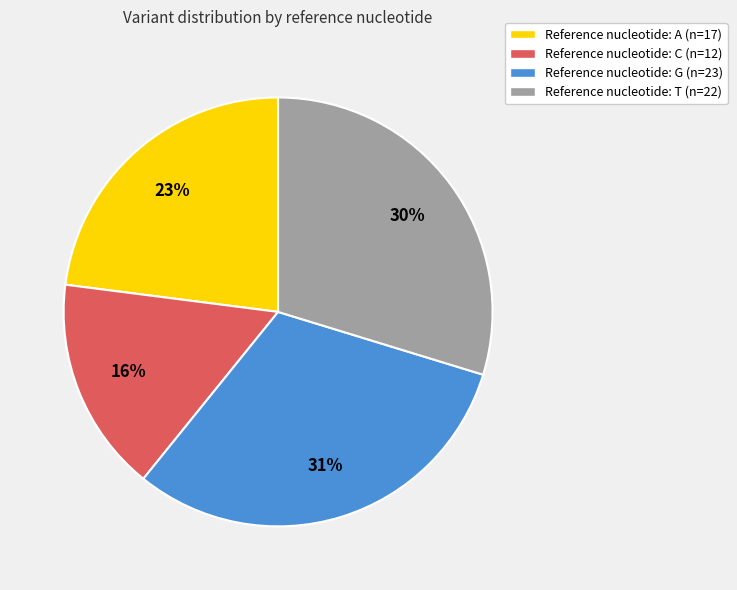

Approximately how many times larger is the value at Reference nucleotide: A (n=17) compared to Reference nucleotide: C (n=12)?

1.4